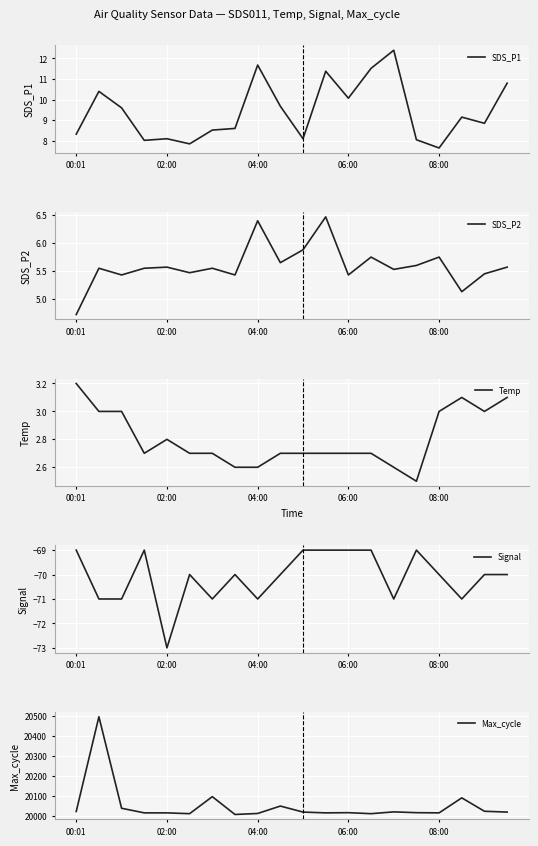

Is this an area chart (filled region under the line)?

No